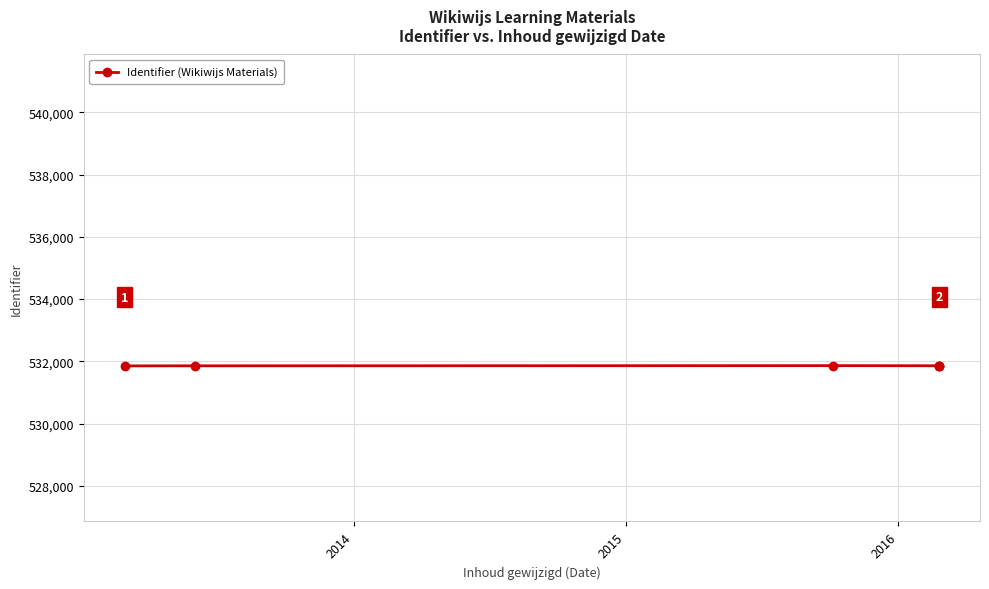

What is the greatest value displayed?

531860